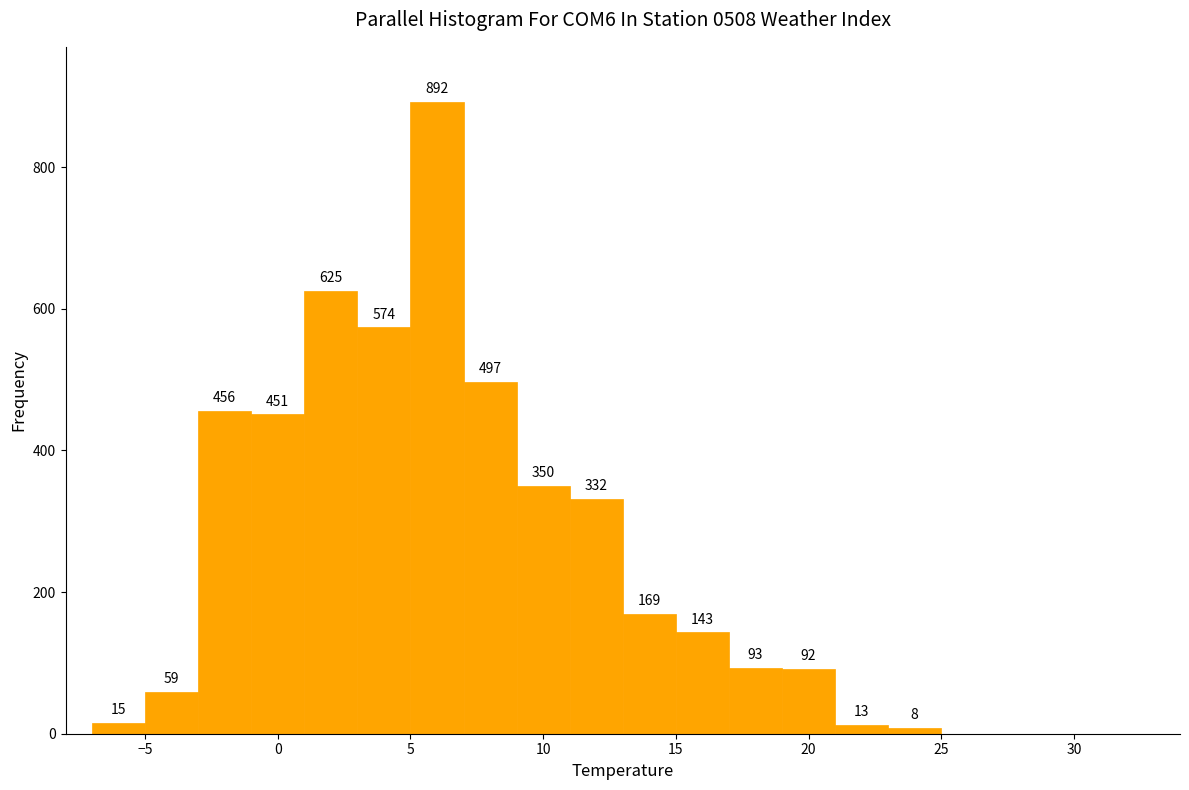

Which range on the x-axis has the tallest bar?

5 to 7